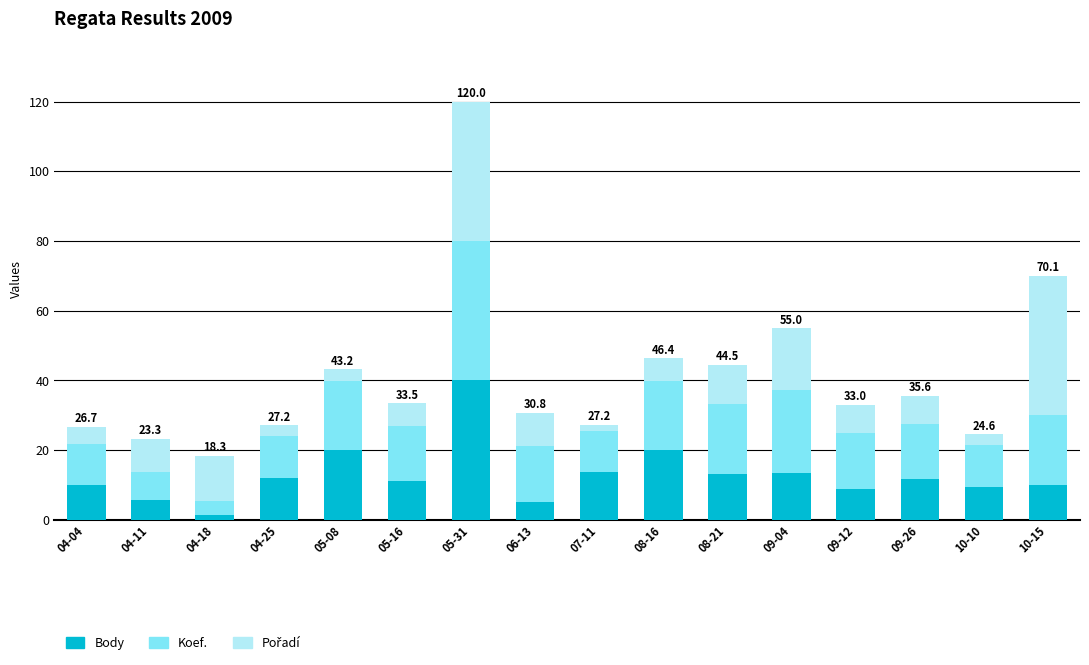

What is the total value across all series at 08-21?

44.5